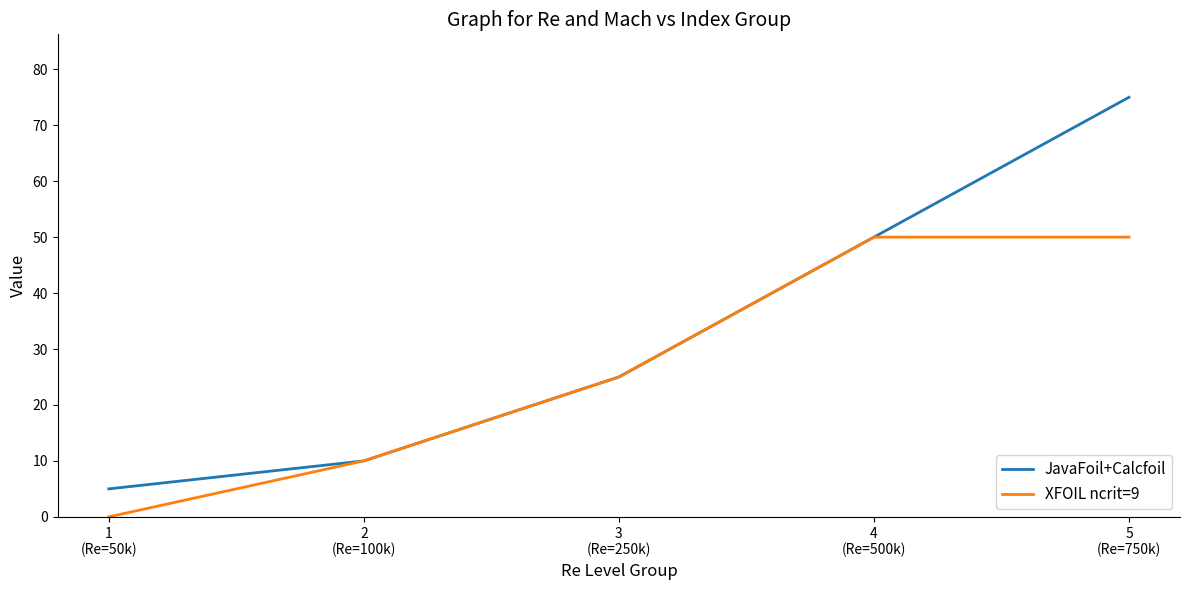

Does the chart display data point markers on the line(s)?

No